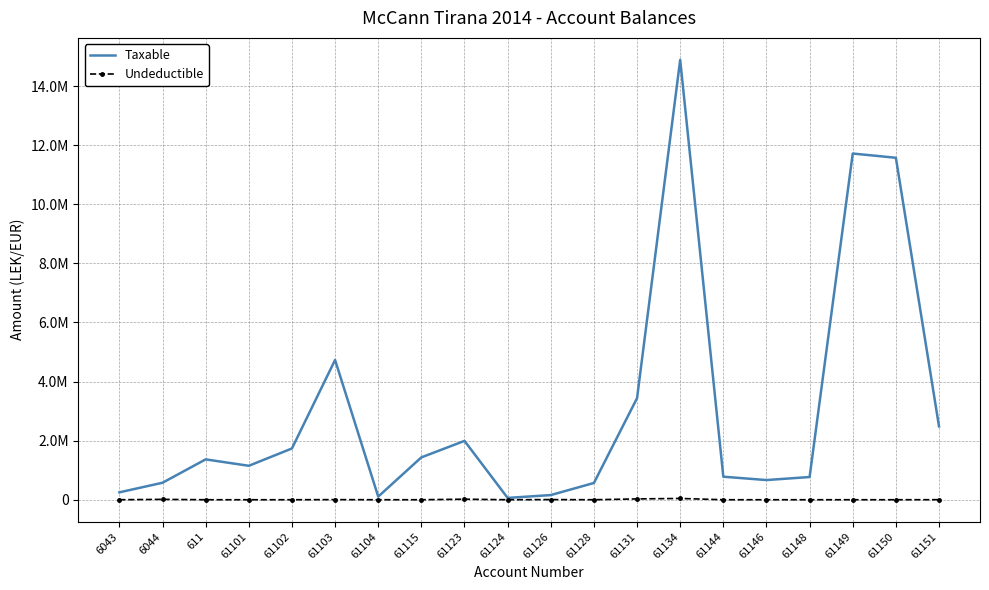

Rank the series by their maximum value, from highest to lowest.

Taxable, Undeductible